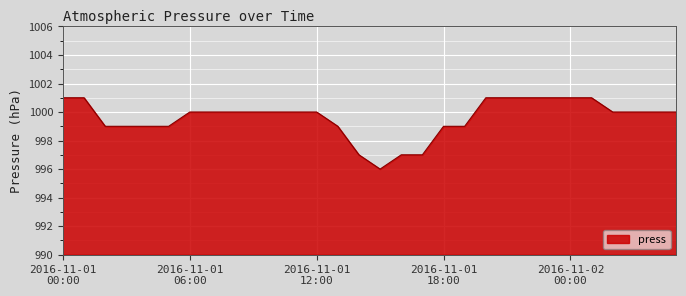

What is the difference between the second highest and second lowest values?

4